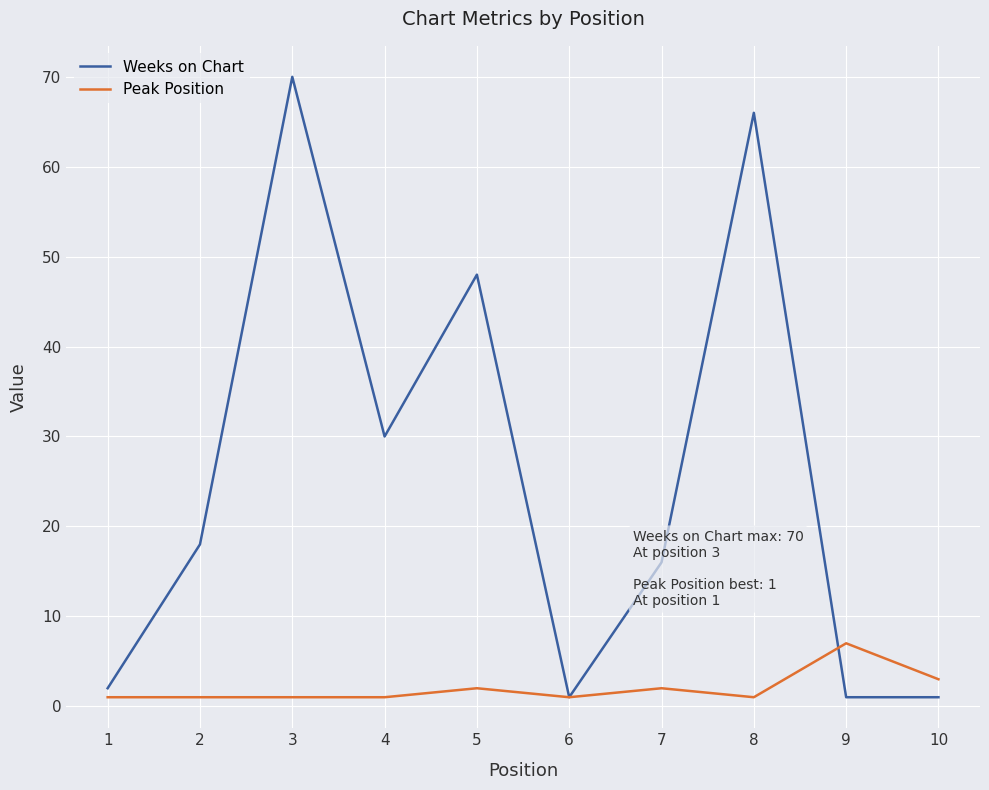

Which series has the largest total across all categories?

Weeks on Chart